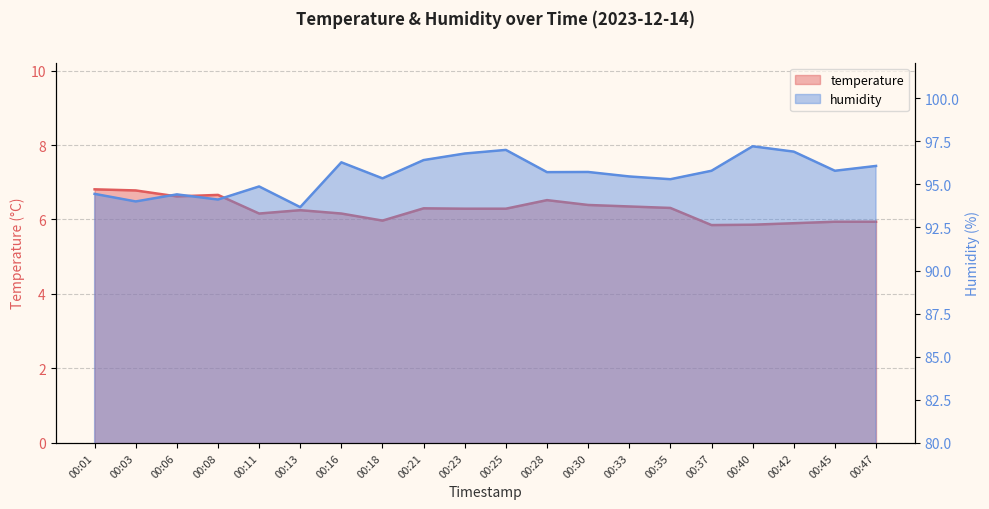

Which series has the largest range (max minus min)?

humidity